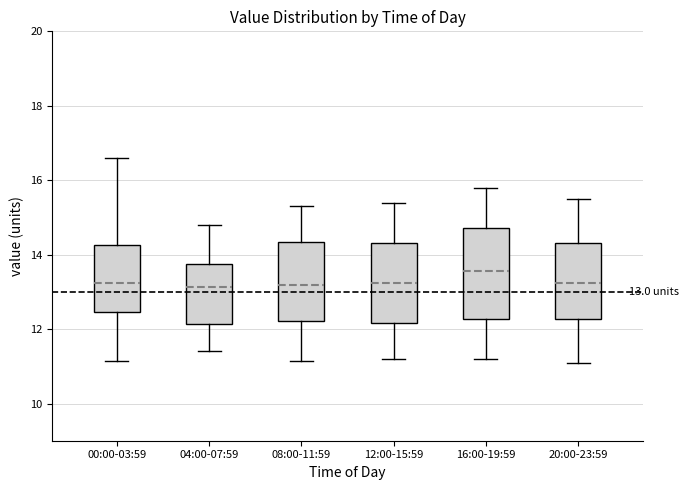

Which box's median line is the highest?

16:00-19:59